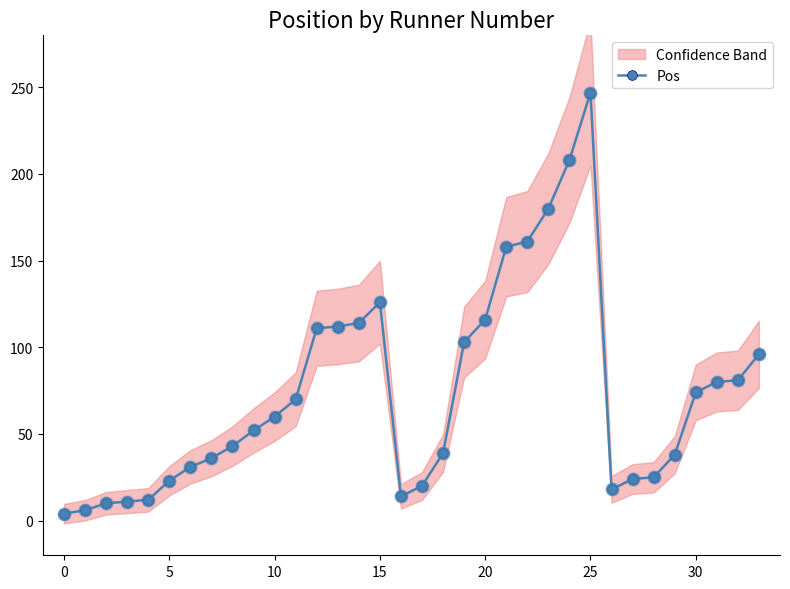

At which label does Pos reach its peak?

25